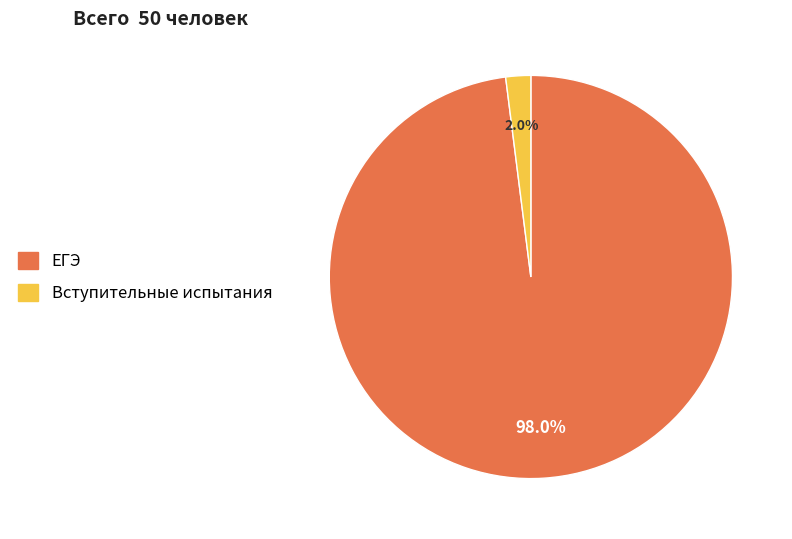

To the nearest percent, what is the difference between the largest and smallest slice percentages?

96%